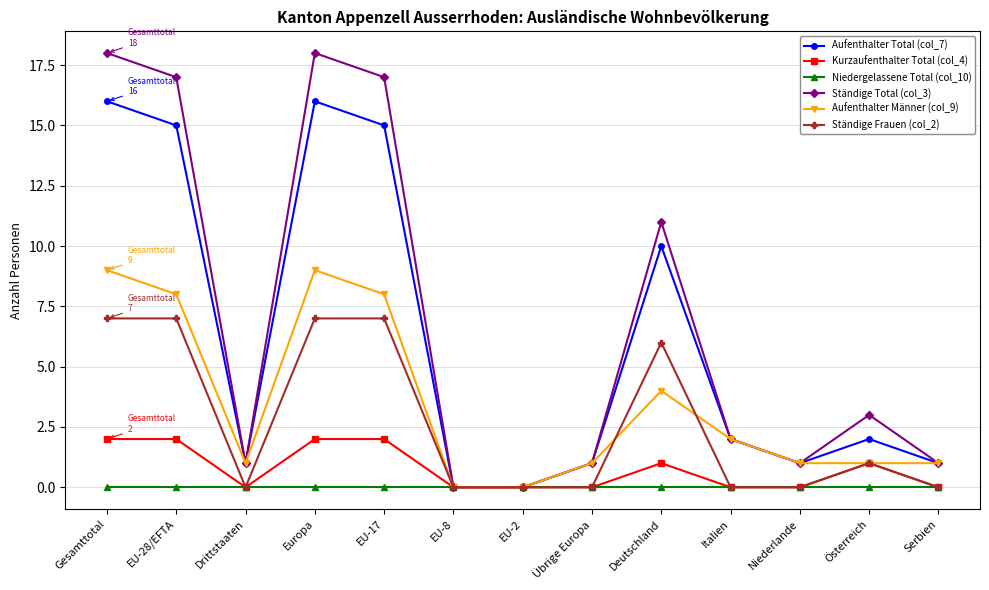

List the series in order of their peak value, lowest first.

Niedergelassene Total (col_10), Kurzaufenthalter Total (col_4), Ständige Frauen (col_2), Aufenthalter Männer (col_9), Aufenthalter Total (col_7), Ständige Total (col_3)